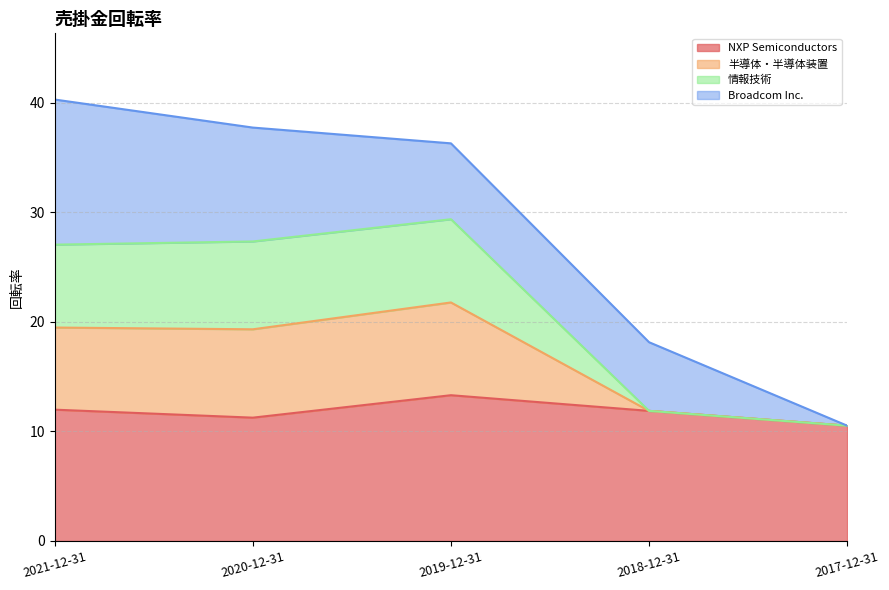

Is it true that NXP Semiconductors equals 6.0 at 2017-12-31?

False